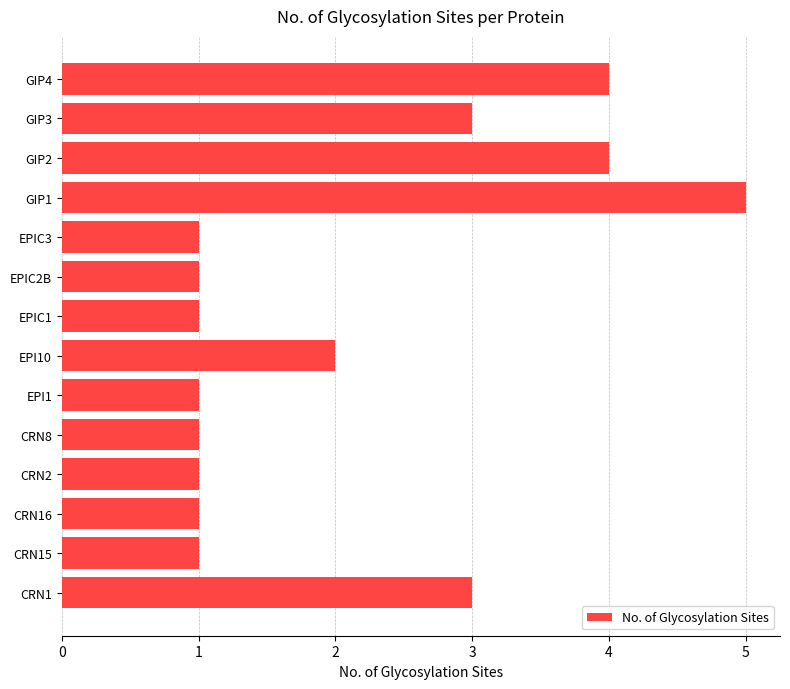

What is the value of the 6th bar from the top?

1